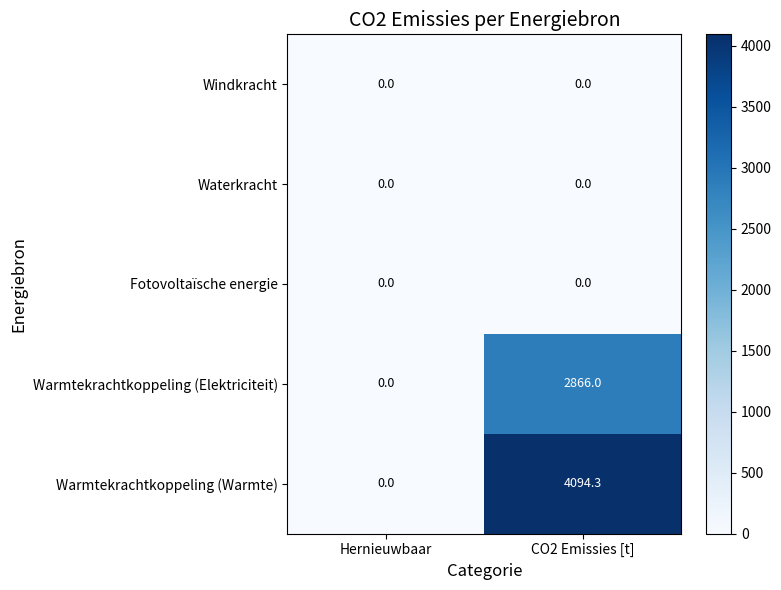

Count the number of data series in this chart.

5